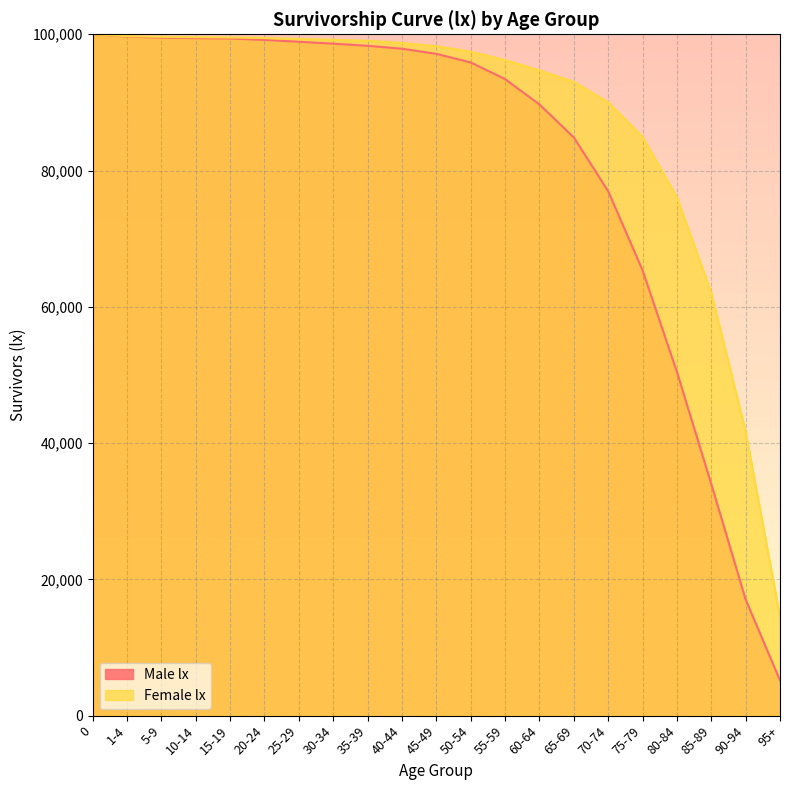

What is the difference between the maximum and minimum values in the Female lx series?

85520